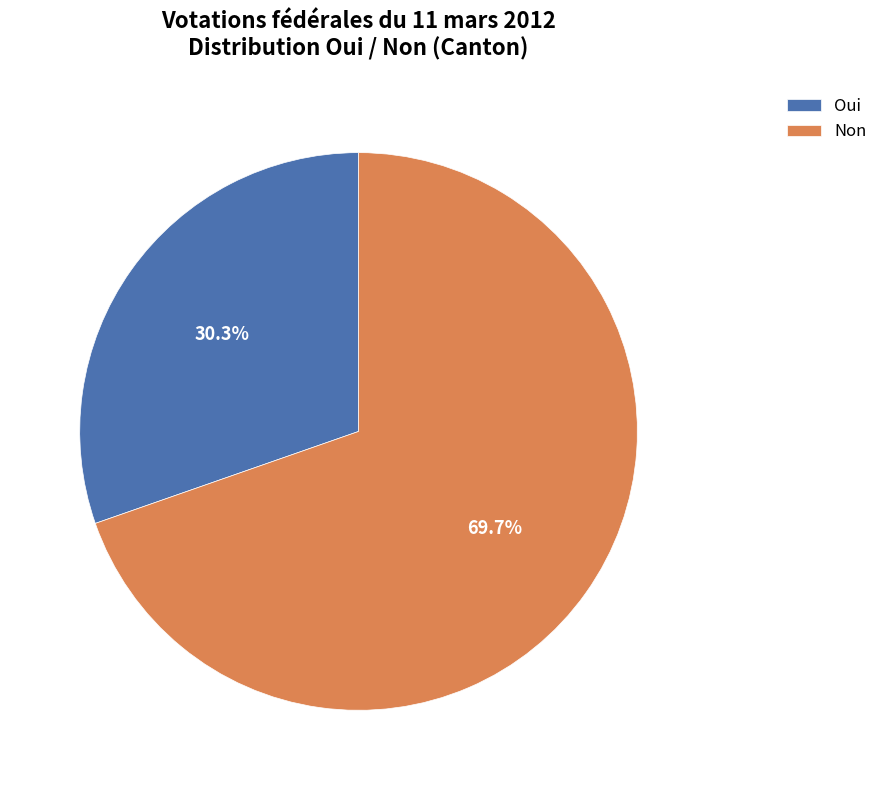

True or false: Oui accounts for 42% of the total.

False